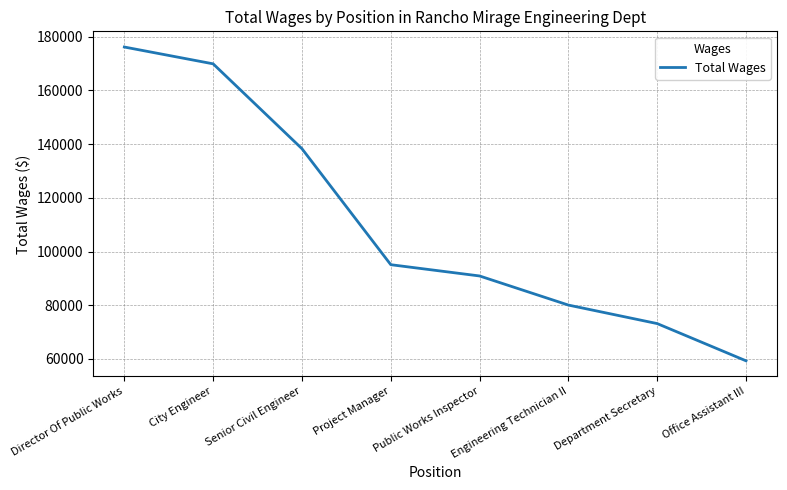

True or false: there are more than 2 points higher than both neighbors.

False